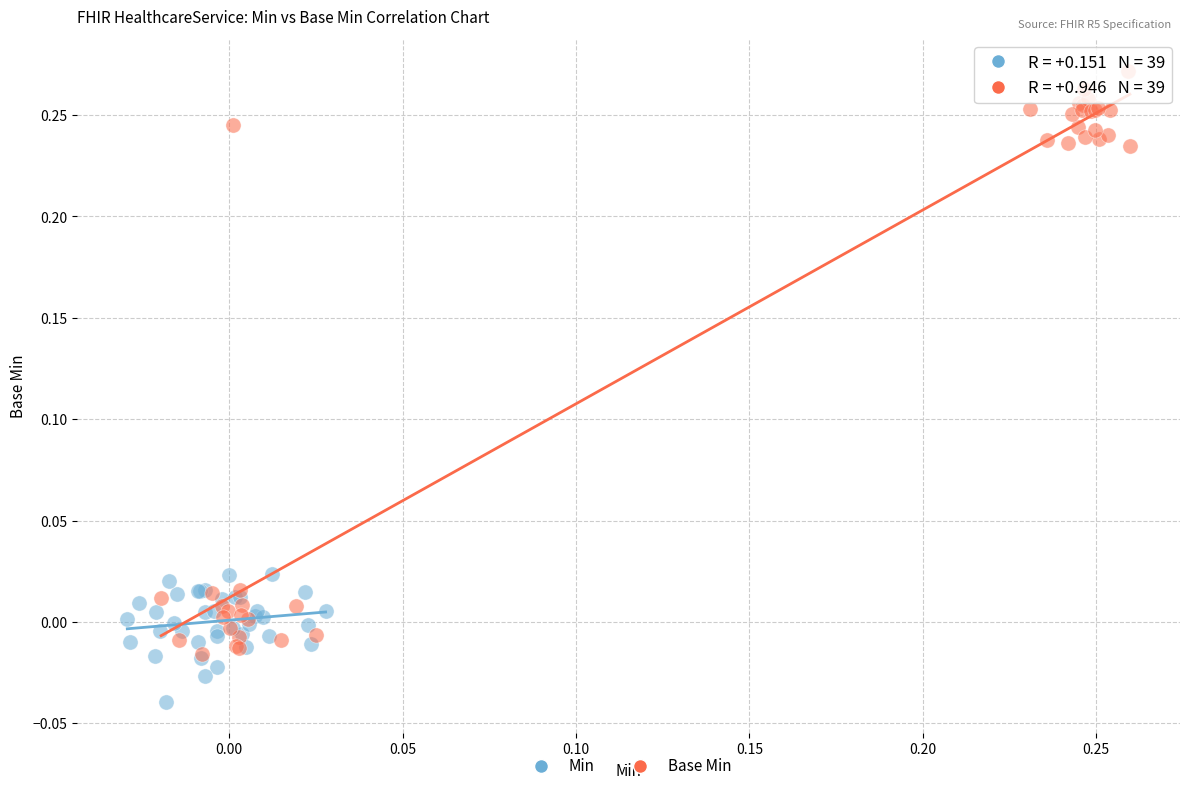

Which series contains the lowest Y value?

Min